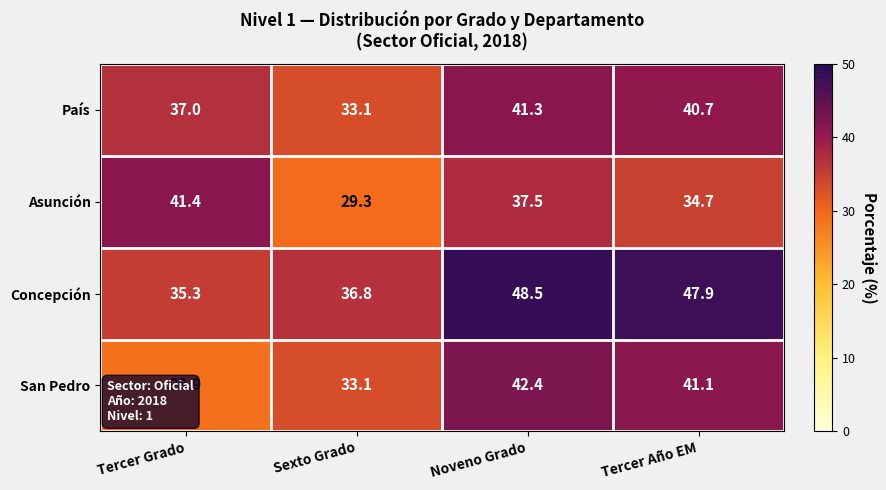

Read the San Pedro value at Sexto Grado.

33.1